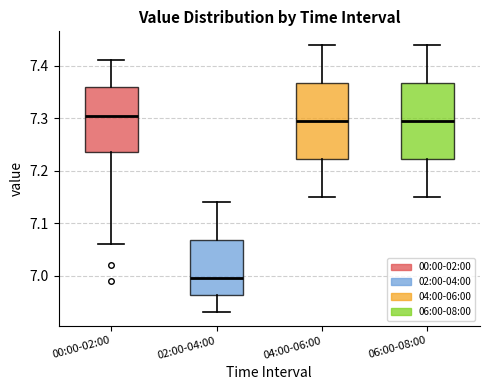

Reading left to right, read every box against the y-axis: the position of its median line, the range the box covers, and the ends of its whiskers. The values are not printed on the chart, so give them approximately, as read against the axis.

00:00-02:00: median 7.31, box 7.24 to 7.36, whiskers 7.06 to 7.41
02:00-04:00: median 7.00, box 6.96 to 7.07, whiskers 6.93 to 7.14
04:00-06:00: median 7.30, box 7.22 to 7.37, whiskers 7.15 to 7.44
06:00-08:00: median 7.30, box 7.22 to 7.37, whiskers 7.15 to 7.44